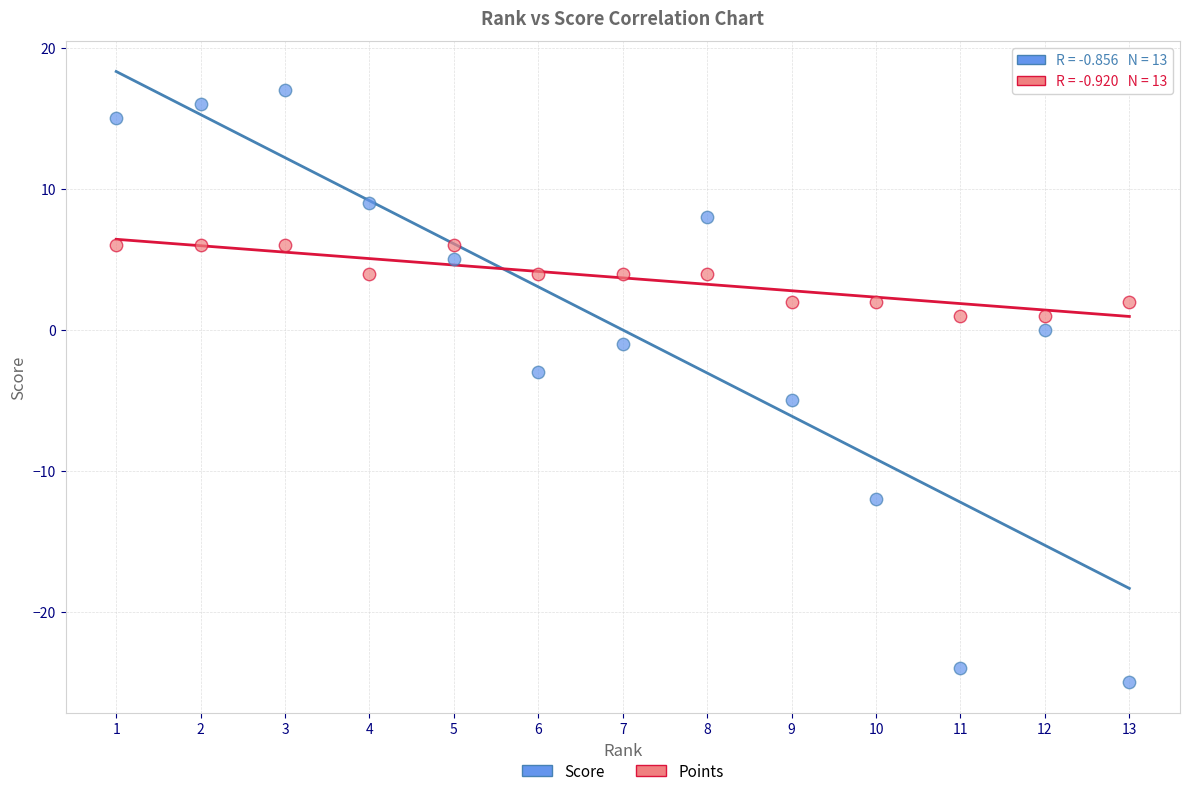

Across all data points, what is the range of X values (max minus min)?

12